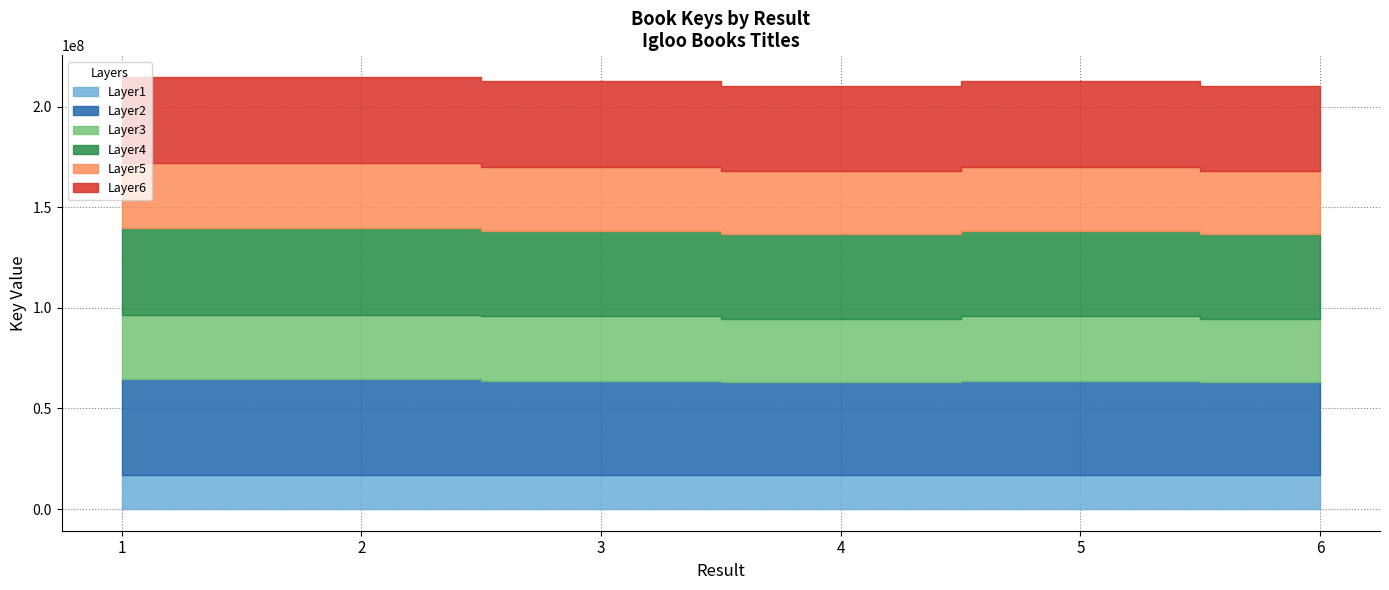

What is the minimum value shown in the chart?

209960402